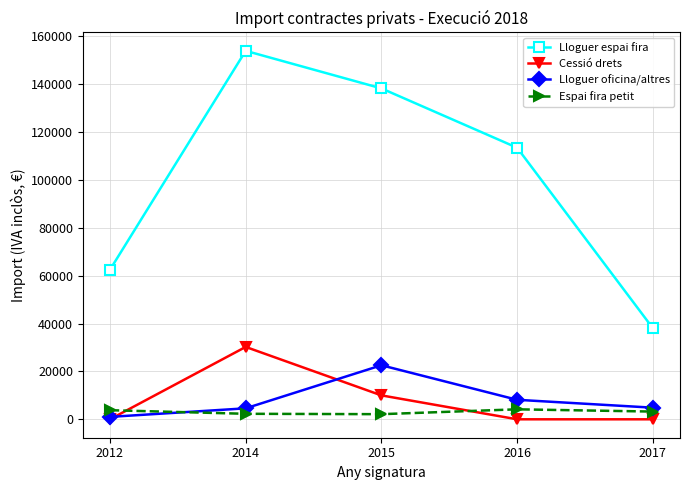

How many values in the Espai fira petit series exceed 3230?

3